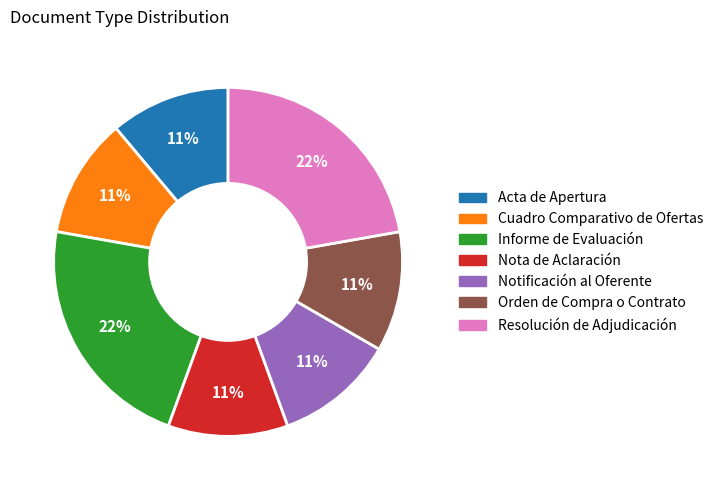

Approximately how many times larger is the value at Notificación al Oferente compared to Resolución de Adjudicación?

0.5